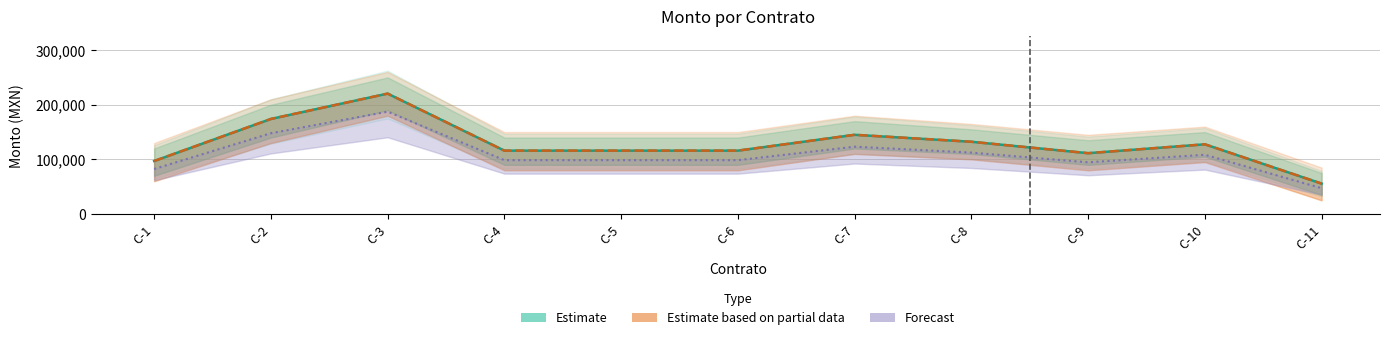

True or false: Estimate based on partial data and Forecast intersect in this chart.

False